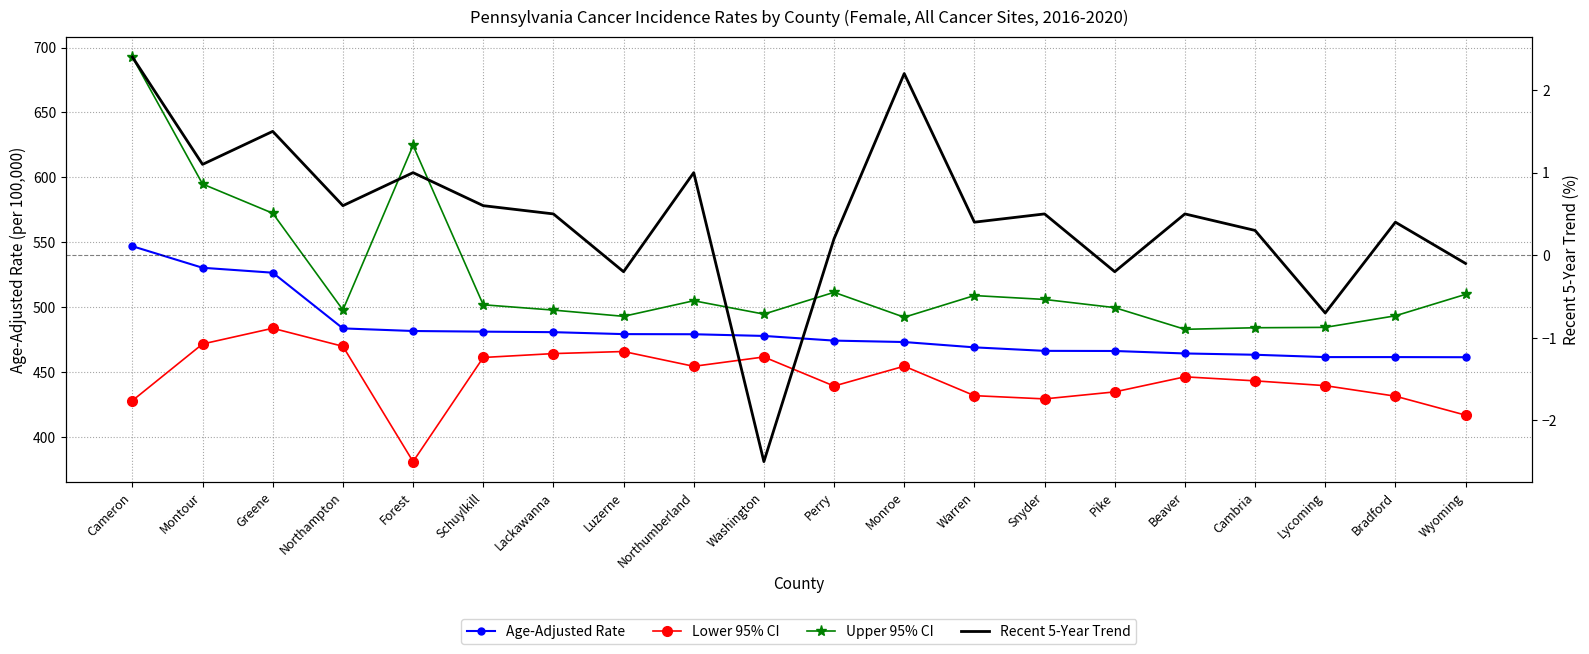

True or false: Upper 95% CI and Recent 5-Year Trend intersect in this chart.

False